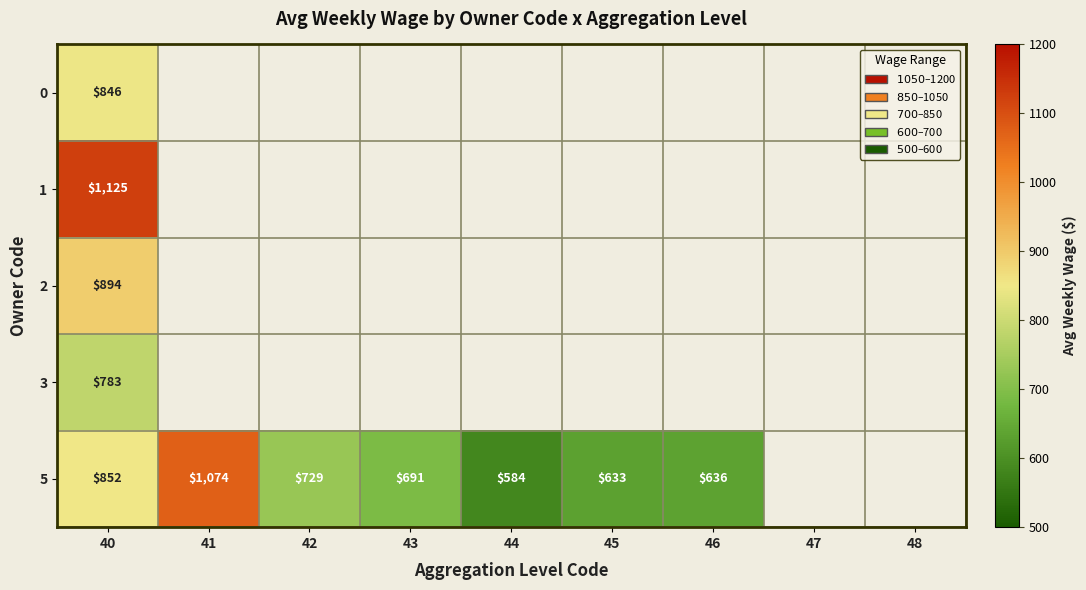

At how many categories does at least one series exceed 601?

6